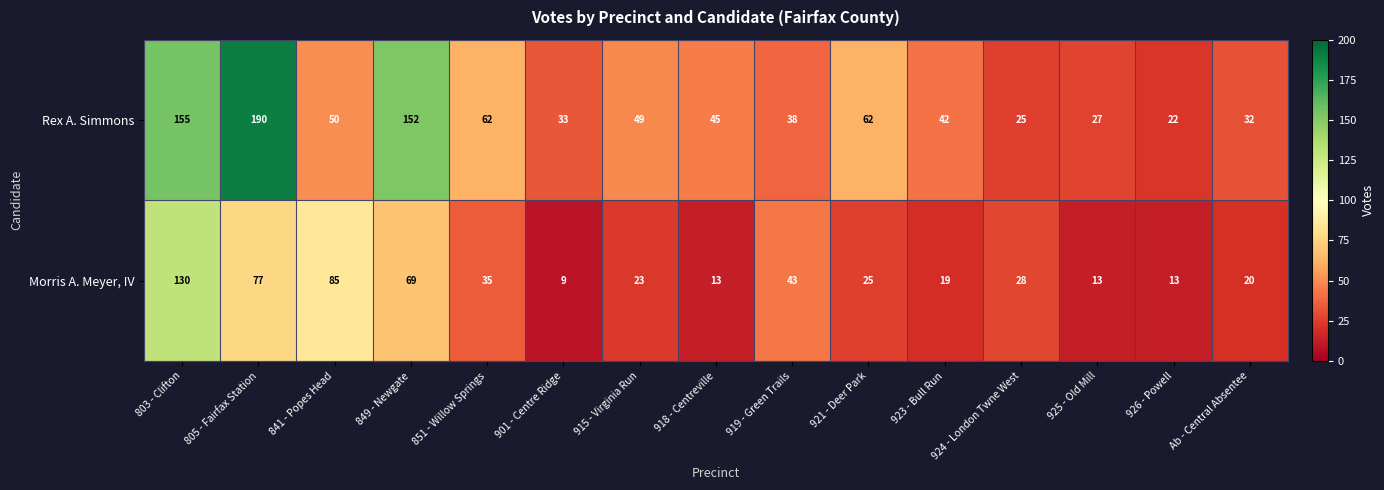

The Morris A. Meyer, IV series shows 43 at 919 - Green Trails. True or false?

True